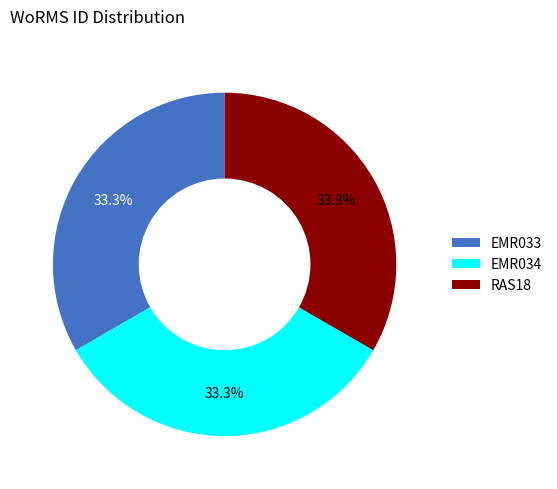

Does EMR034 account for over 50% of the chart?

No